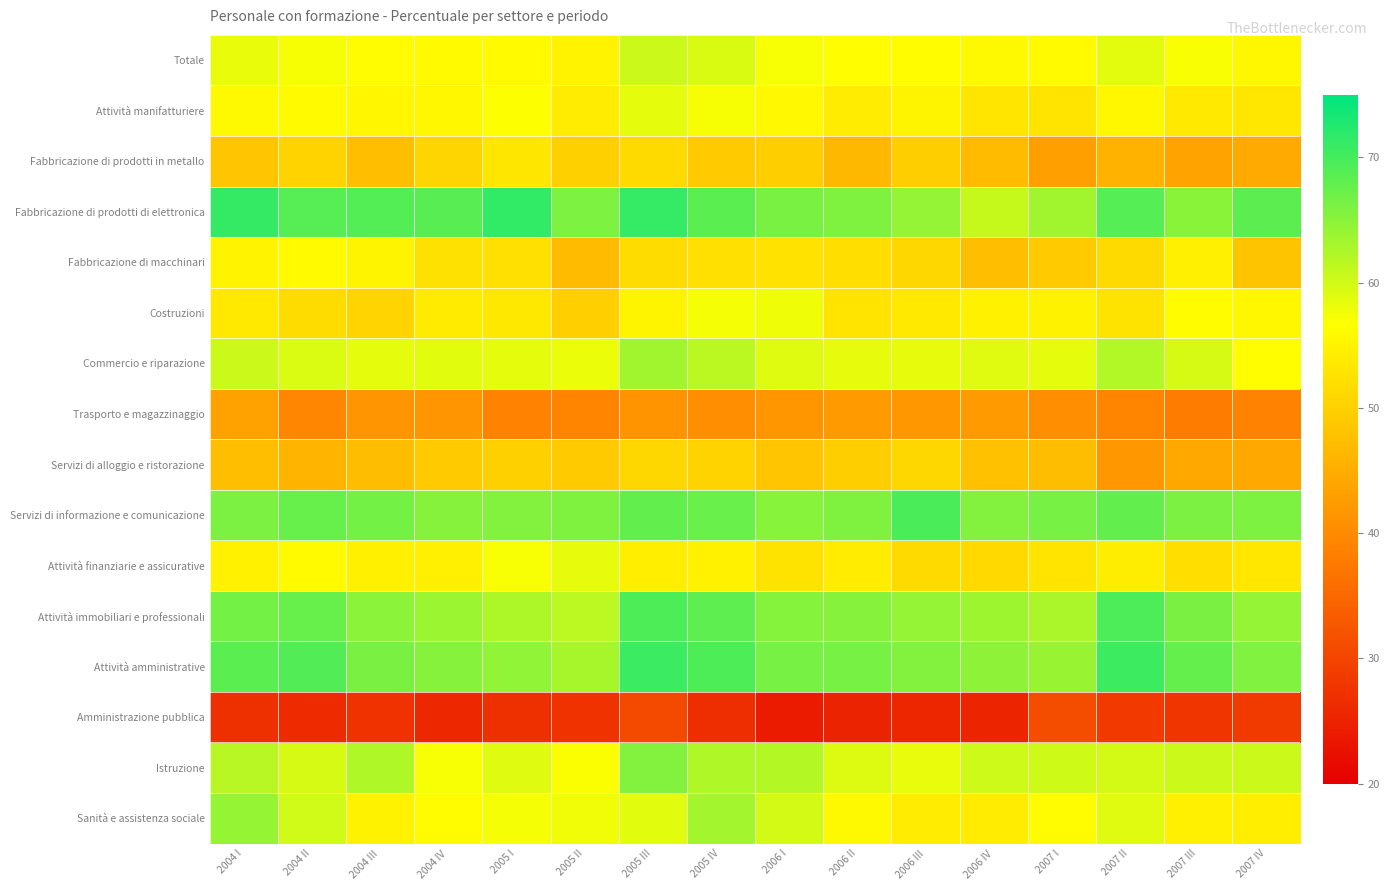

At 2007 IV, list the series in order from smallest to largest.

Amministrazione pubblica, Trasporto e magazzinaggio, Servizi di alloggio e ristorazione, Fabbricazione di prodotti in metallo, Fabbricazione di macchinari, Attività manifatturiere, Attività finanziarie e assicurative, Sanità e assistenza sociale, Totale, Costruzioni, Commercio e riparazione, Istruzione, Attività immobiliari e professionali, Attività amministrative, Servizi di informazione e comunicazione, Fabbricazione di prodotti di elettronica